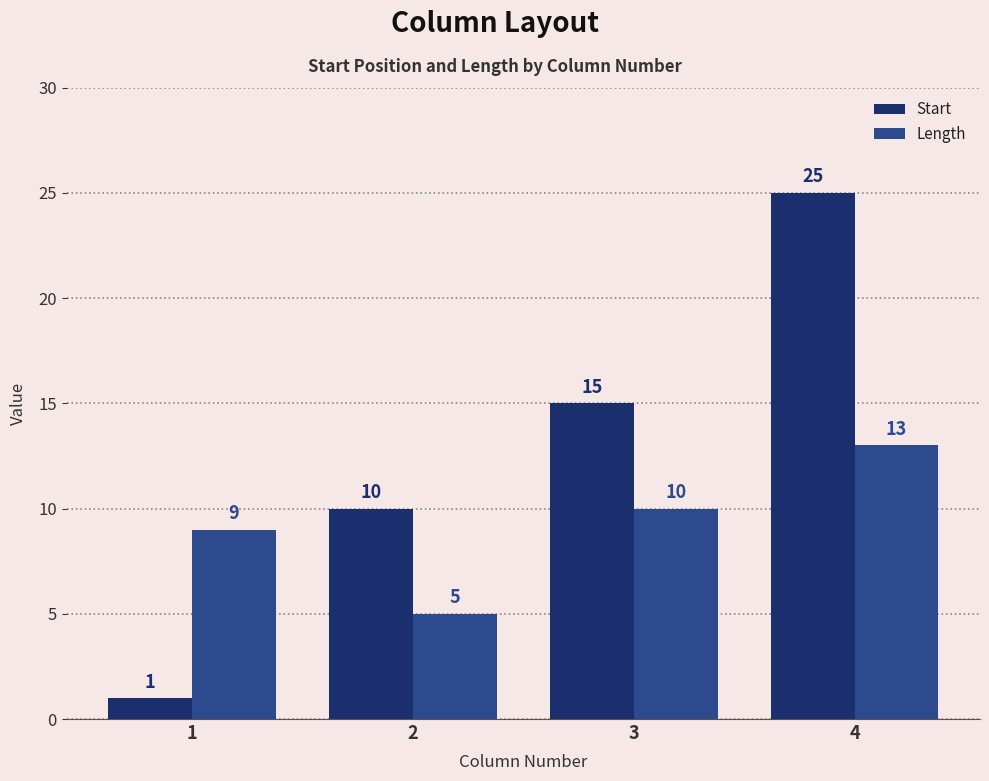

What is the sum of all Start values?

51